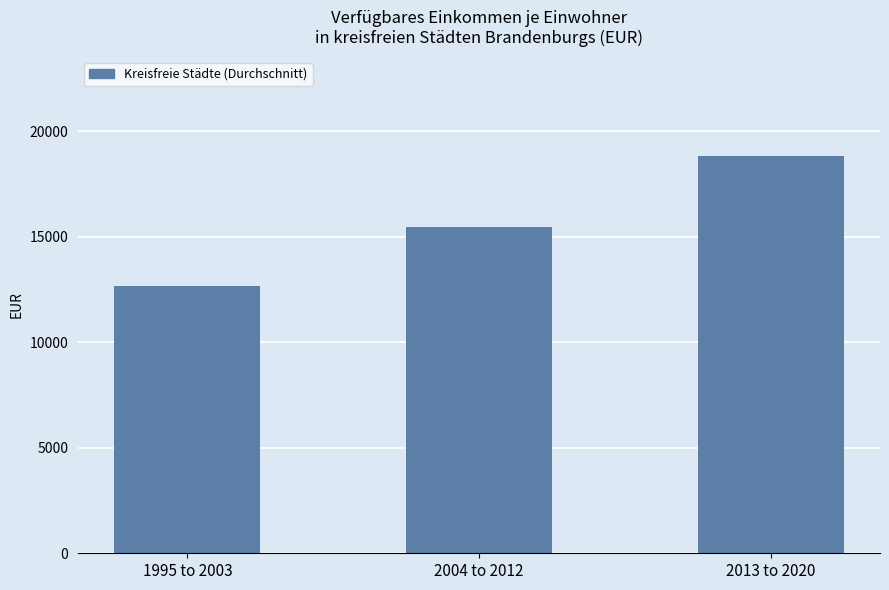

Rank the categories by value from lowest to highest.

1995 to 2003, 2004 to 2012, 2013 to 2020